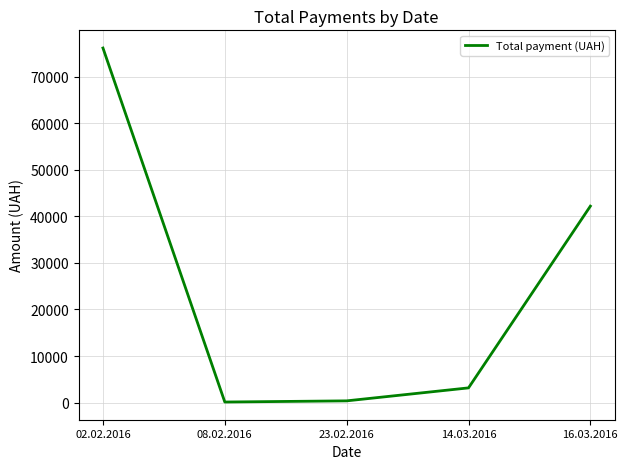

How many series are shown in this chart?

1